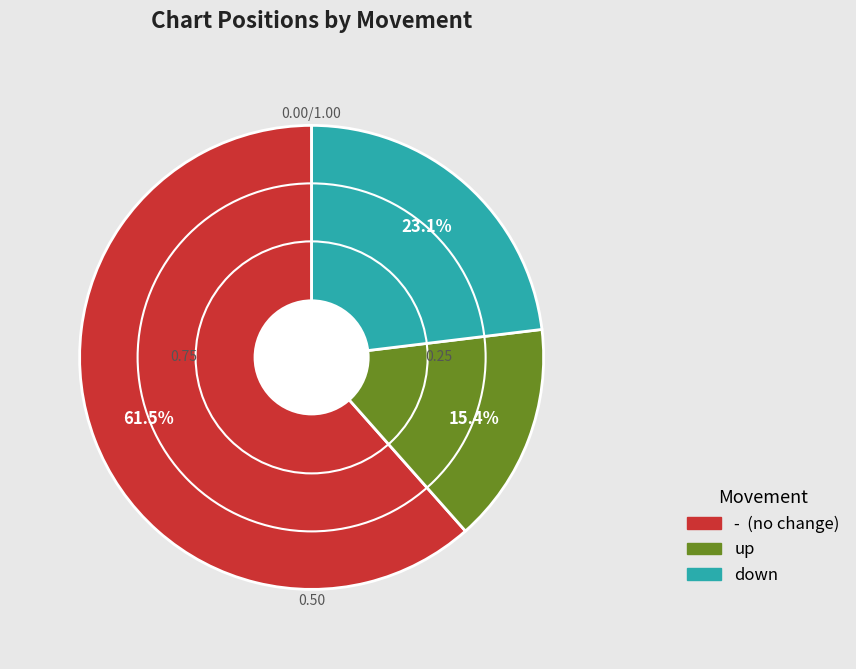

Count the number of slices in the pie.

3